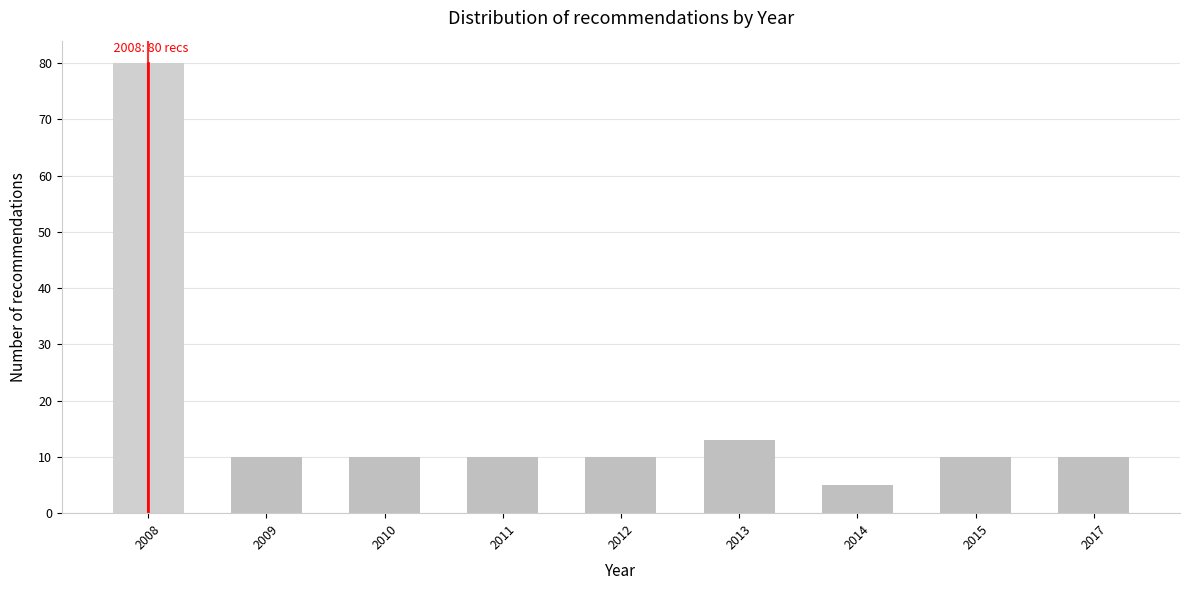

Reading left to right, what are all the values shown in this chart?

2008=80	2009=10	2010=10	2011=10	2012=10	2013=13	2014=5	2015=10	2017=10